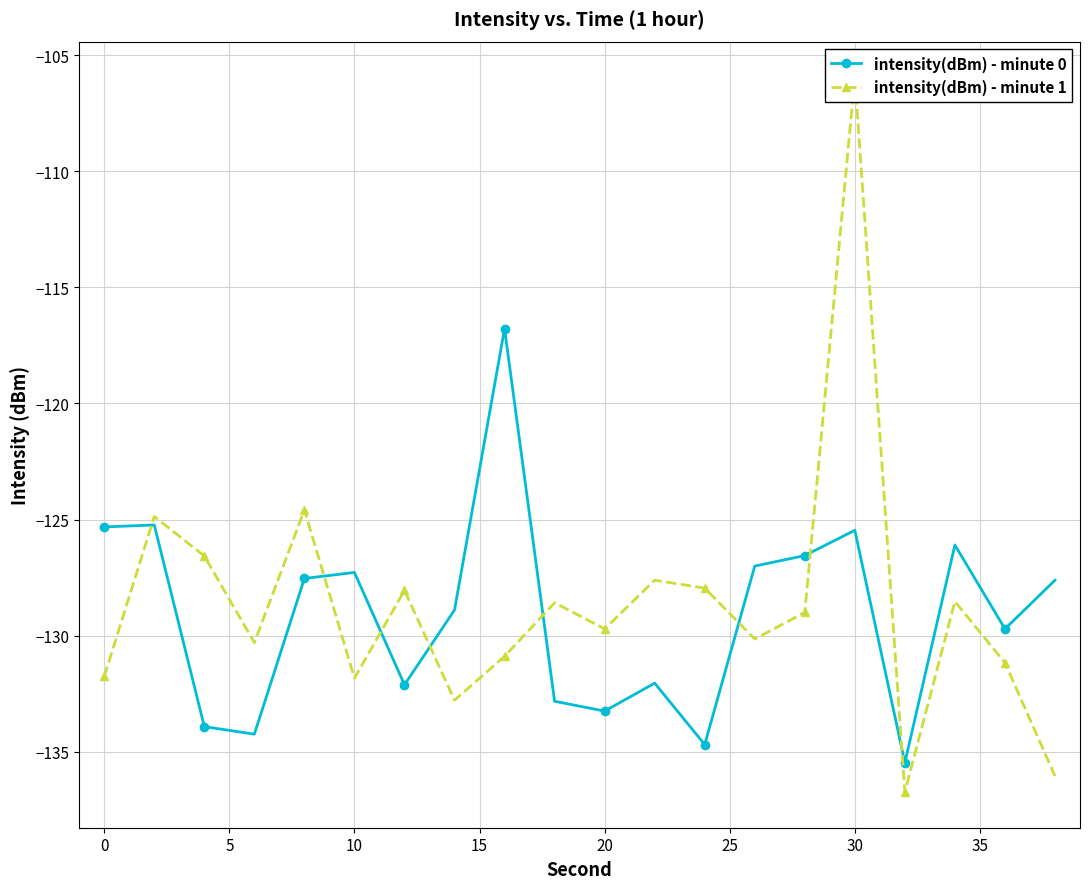

How many data points in intensity(dBm) - minute 1 are less than -128?

14